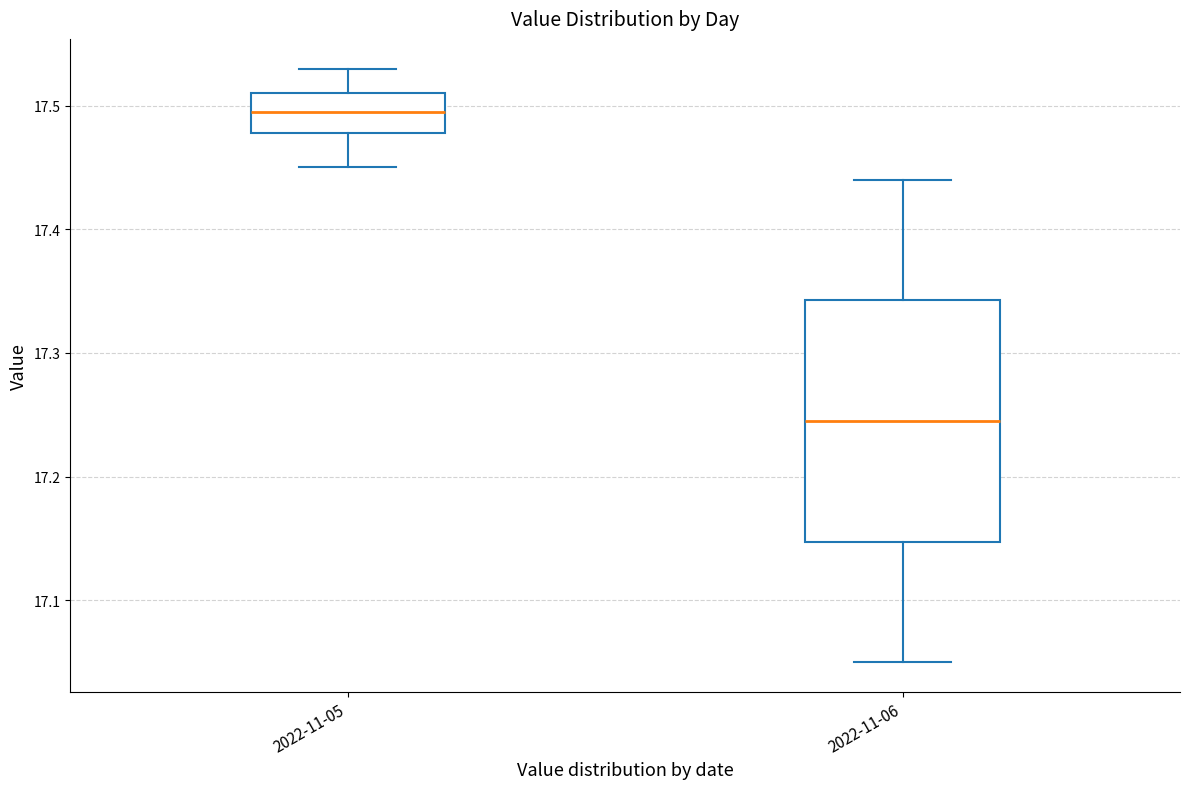

Reading left to right, read every box against the y-axis: the position of its median line, the range the box covers, and the ends of its whiskers. The values are not printed on the chart, so give them approximately, as read against the axis.

2022-11-05: median 17.50, box 17.48 to 17.51, whiskers 17.45 to 17.53
2022-11-06: median 17.25, box 17.15 to 17.34, whiskers 17.05 to 17.44